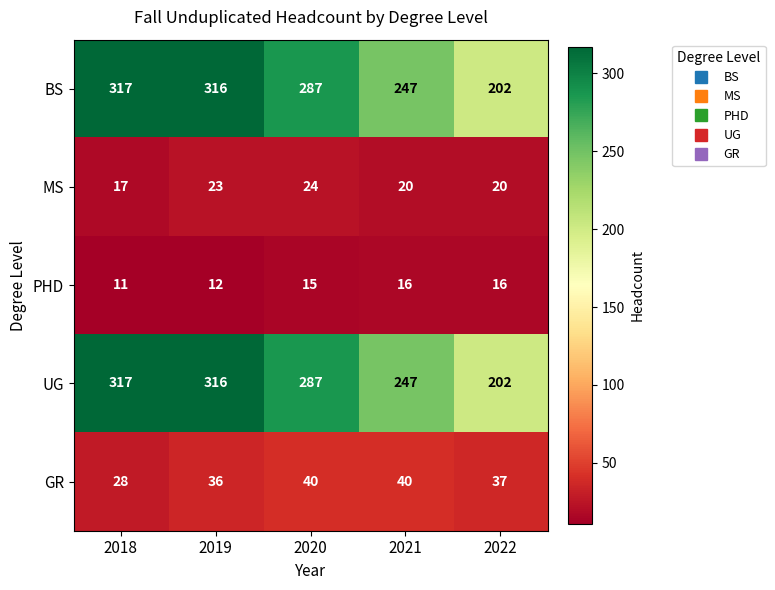

Rank the categories by UG value from lowest to highest.

2022, 2021, 2020, 2019, 2018